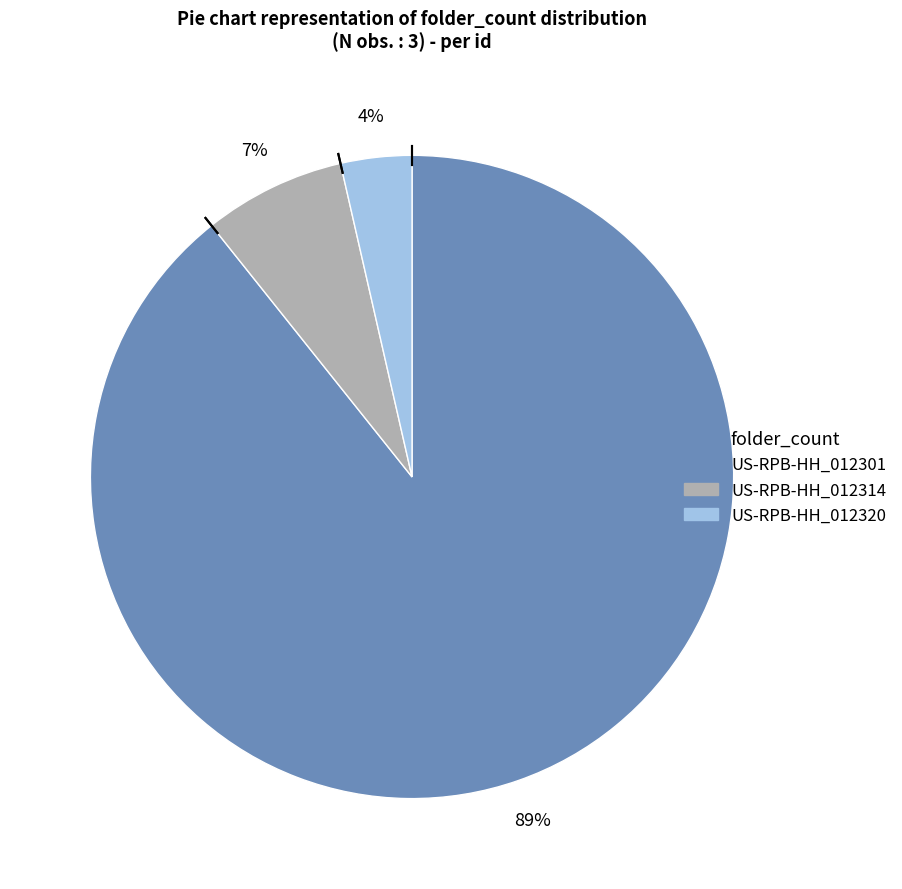

How many slices are in this pie chart?

3